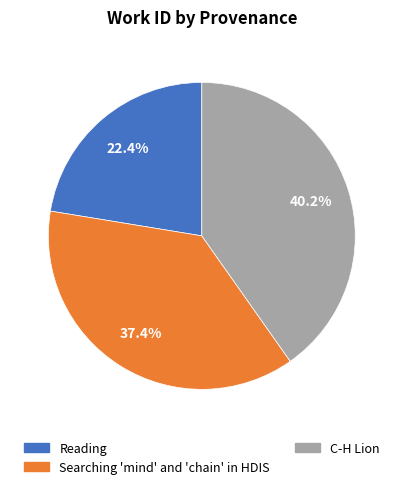

What percentage is the Reading slice, to the nearest percent?

22%